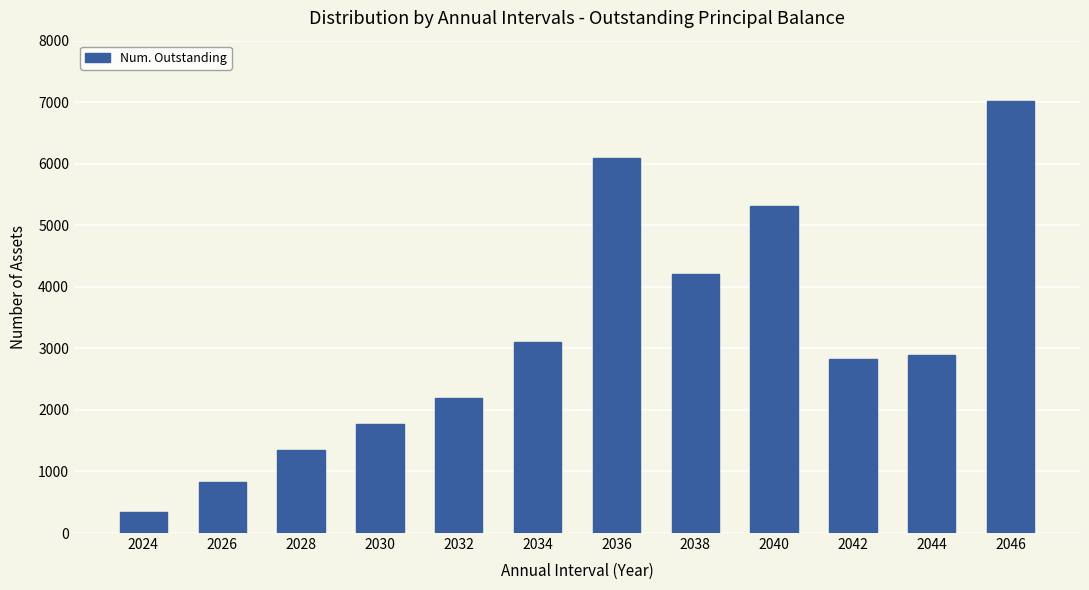

List the labels in order of value, largest first.

2046, 2036, 2040, 2038, 2034, 2044, 2042, 2032, 2030, 2028, 2026, 2024